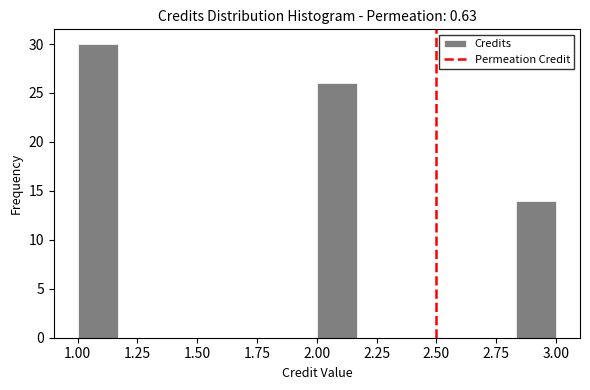

Read against the x-axis, roughly where is the centre of the tallest bar?

1.10